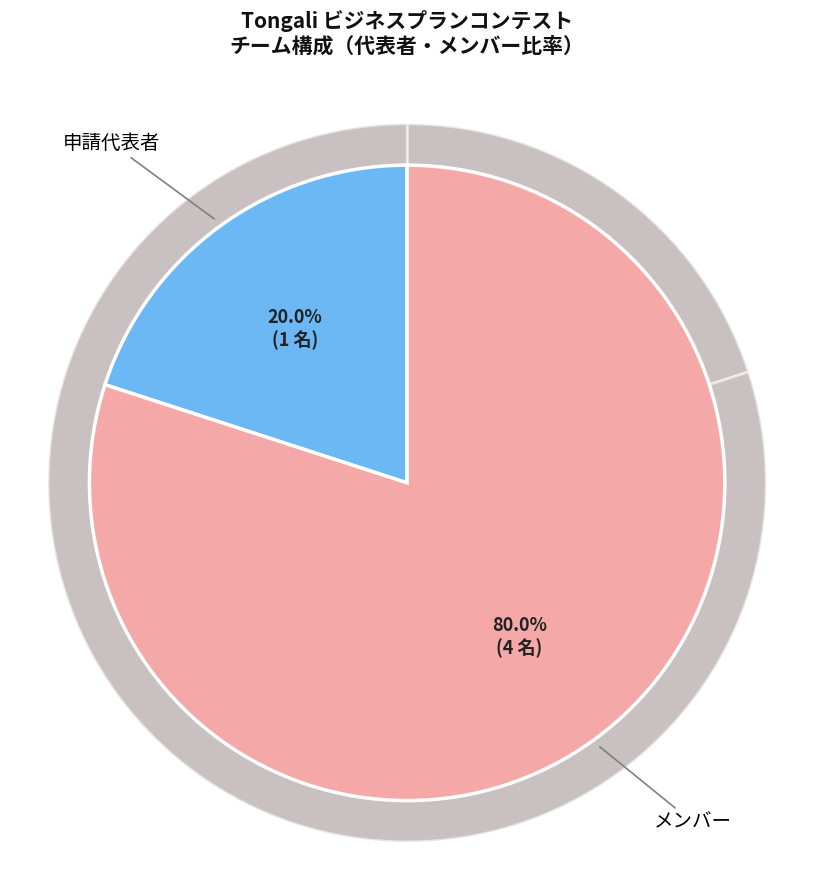

What percentage do メンバー and 申請代表者 together represent?

100.0%